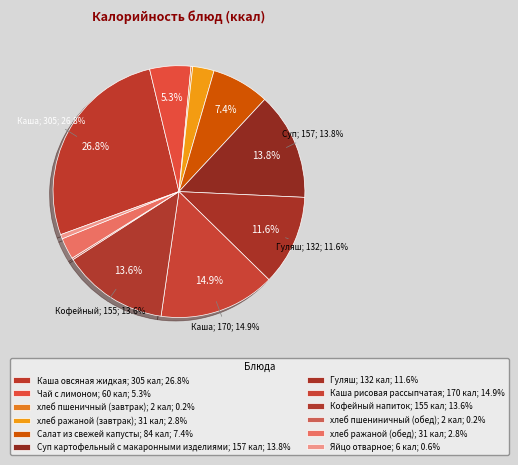

How many slices are in this pie chart?

12